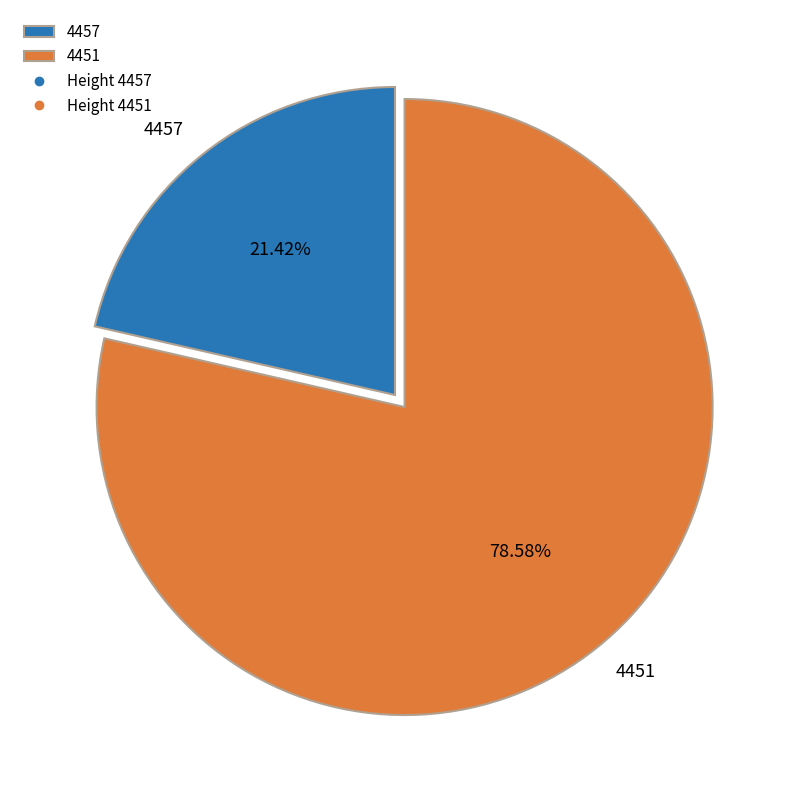

Is it true that 4457 is 21% of the pie?

True